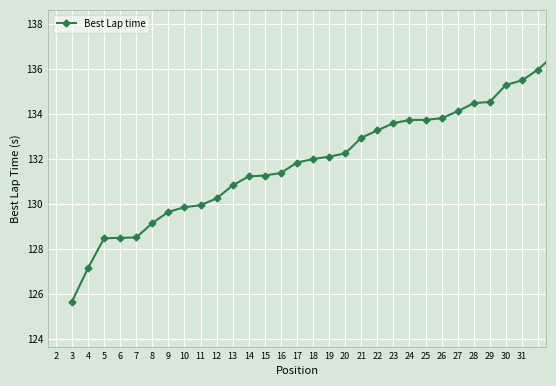

What is the maximum value shown in the chart?

136.6